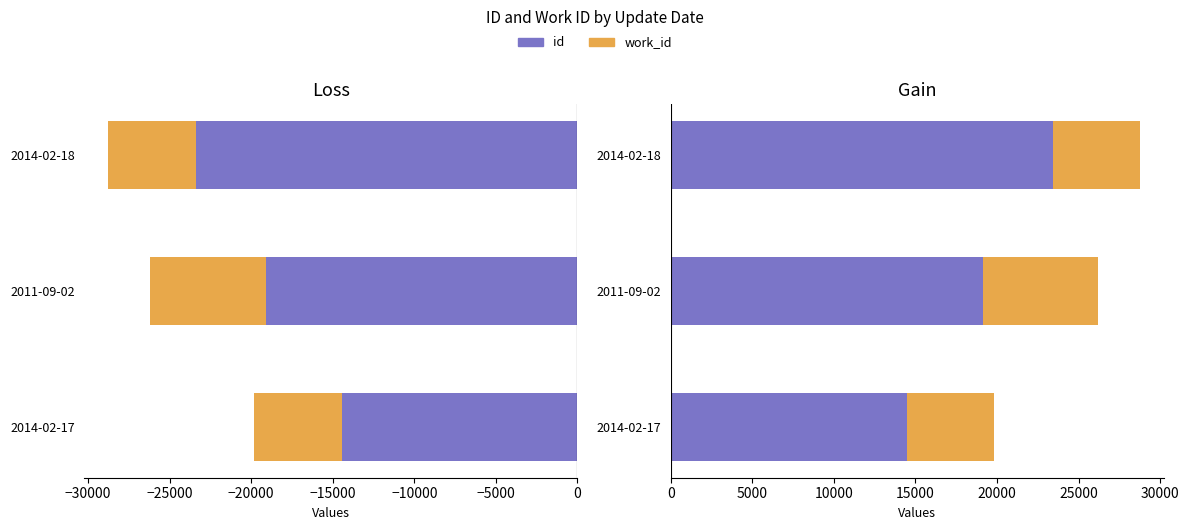

The work_id series shows 1609 at 2011-09-02. True or false?

False